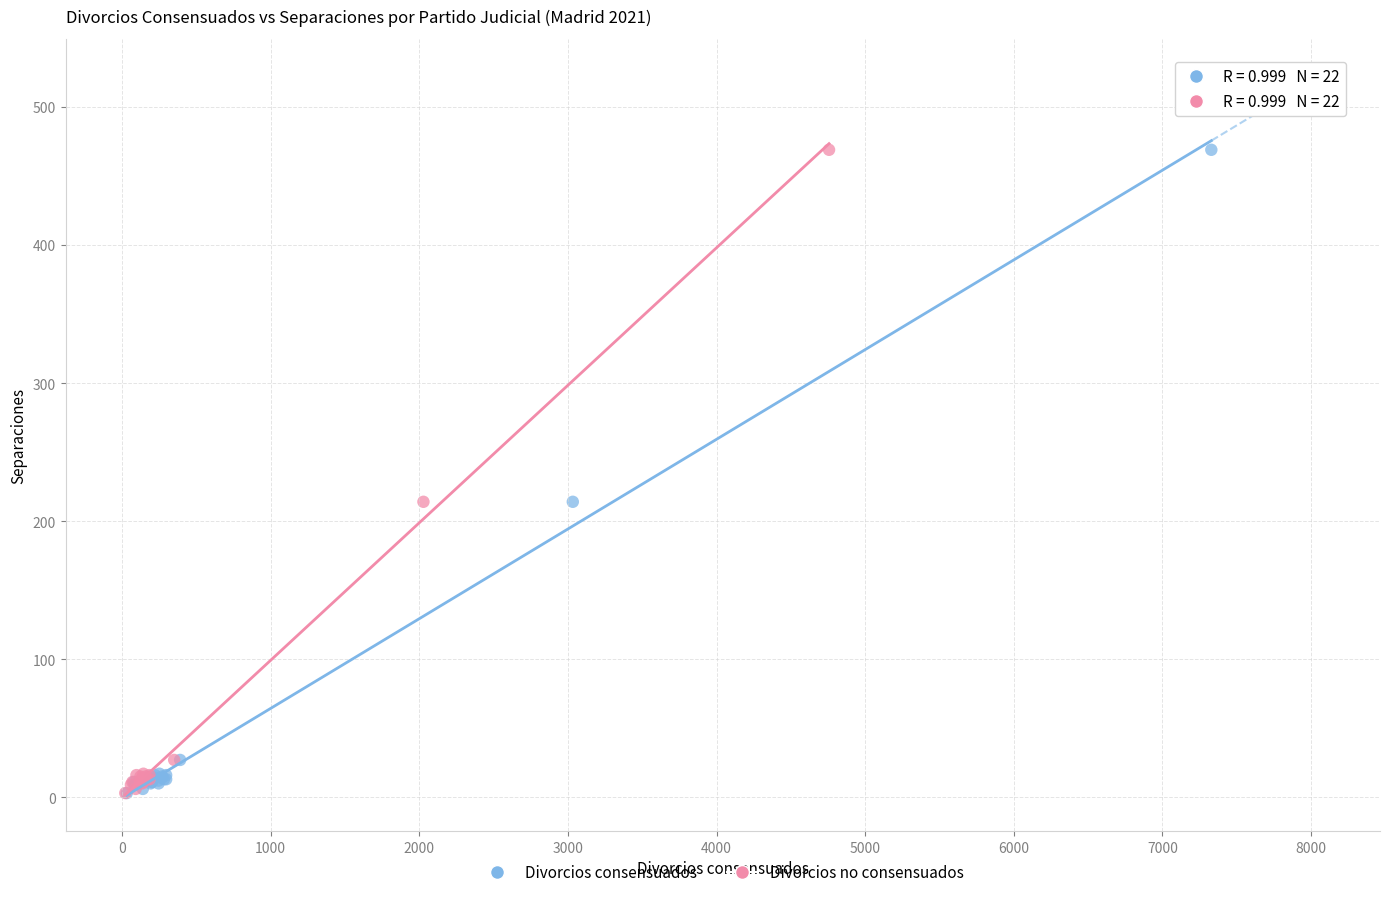

What are all the series names shown in the legend?

Divorcios consensuados, Divorcios no consensuados